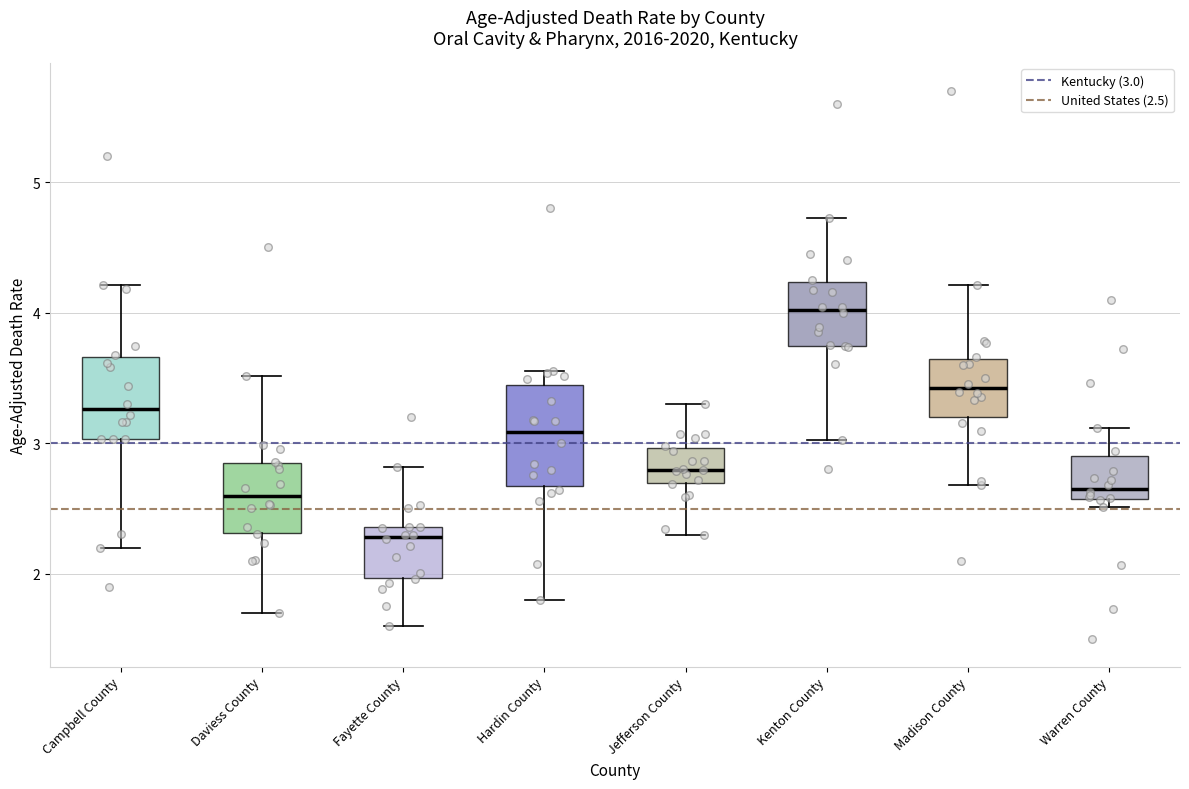

Reading left to right, transcribe this box plot: for each box, give where its median line is, the range the box spans, and where its two whiskers end, as read against the y-axis. The values are not printed on the chart, so give them approximately, as read against the axis.

Campbell County: median 3.3, box 3.0 to 3.7, whiskers 2.2 to 4.2
Daviess County: median 2.6, box 2.3 to 2.8, whiskers 1.7 to 3.5
Fayette County: median 2.3, box 2.0 to 2.4, whiskers 1.6 to 2.8
Hardin County: median 3.1, box 2.7 to 3.4, whiskers 1.8 to 3.6
Jefferson County: median 2.8, box 2.7 to 3.0, whiskers 2.3 to 3.3
Kenton County: median 4.0, box 3.7 to 4.2, whiskers 3.0 to 4.7
Madison County: median 3.4, box 3.2 to 3.6, whiskers 2.7 to 4.2
Warren County: median 2.7, box 2.6 to 2.9, whiskers 2.5 to 3.1